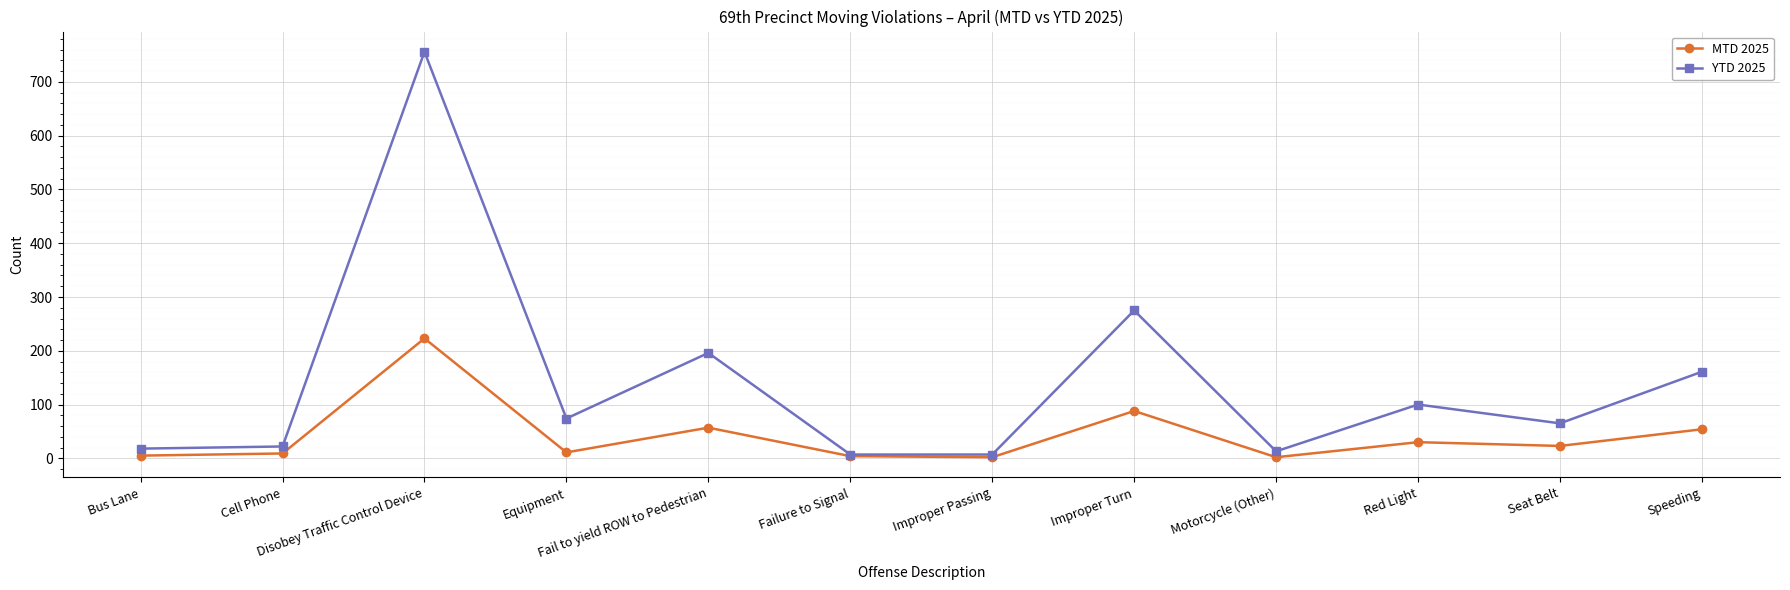

The value of MTD 2025 at Seat Belt is 23. True or false?

True